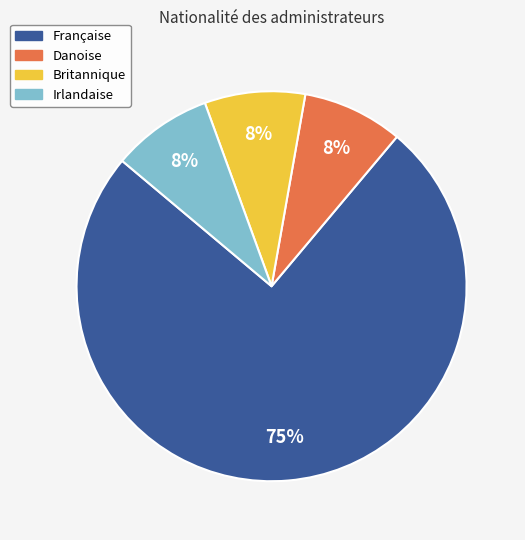

Is it true that Britannique is 8% of the pie?

True